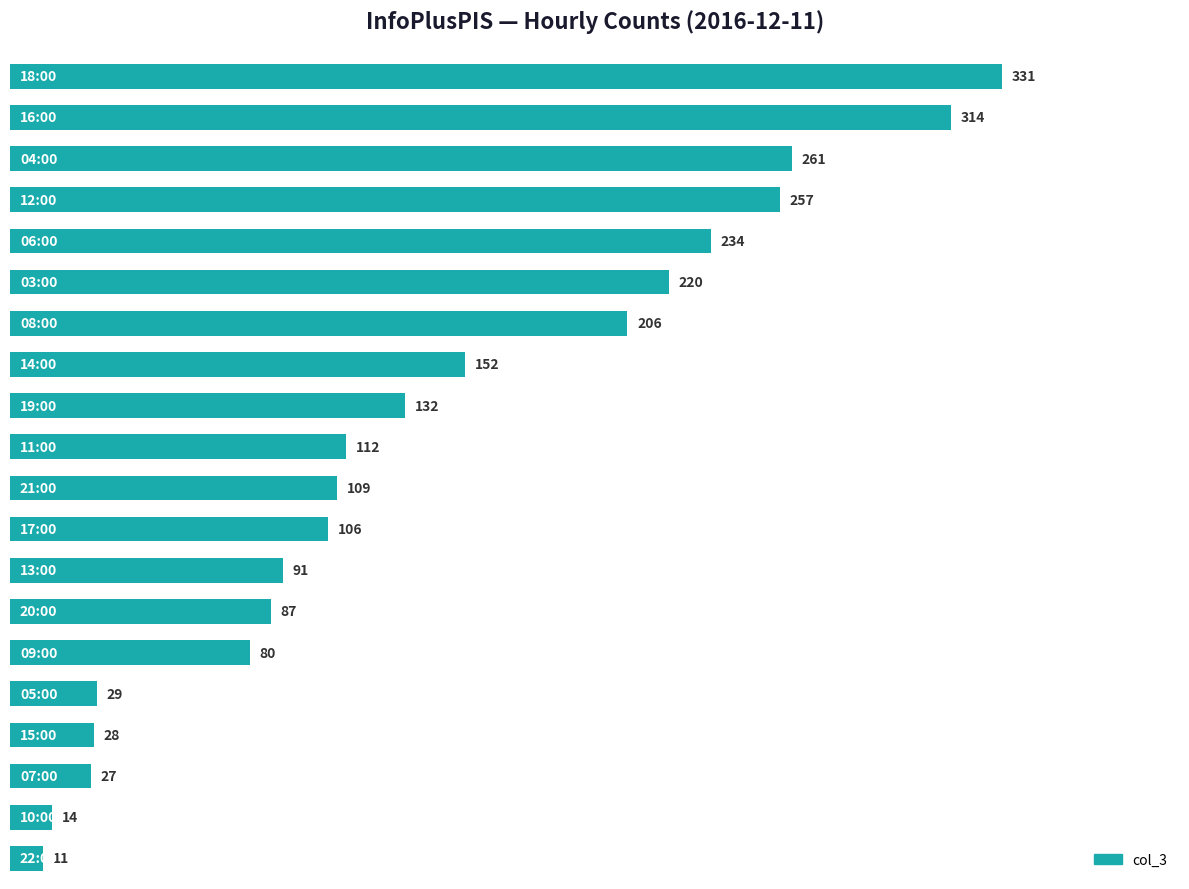

What is the difference between the second highest and minimum values?

303